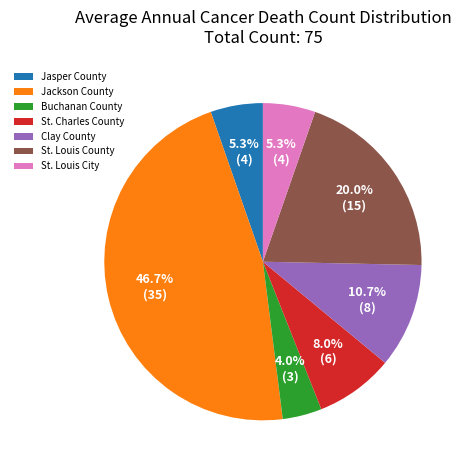

Which category has the smallest portion of the pie?

Buchanan County